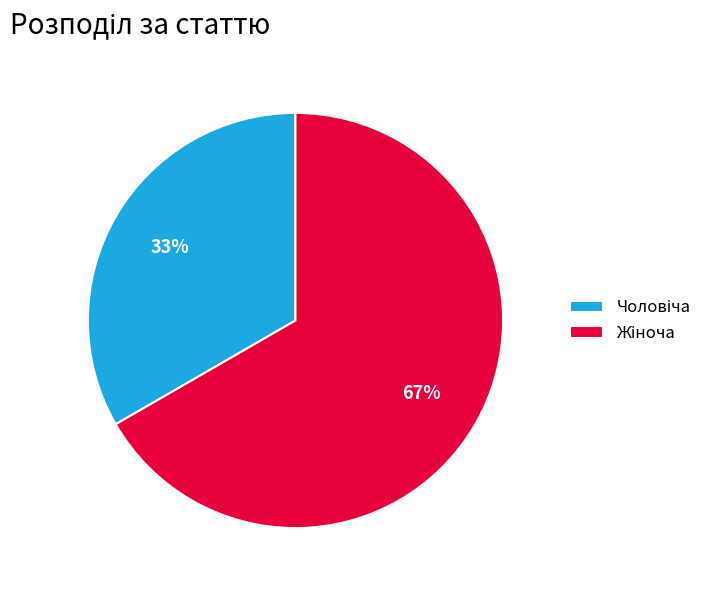

To the nearest percent, what is the average slice percentage?

50%